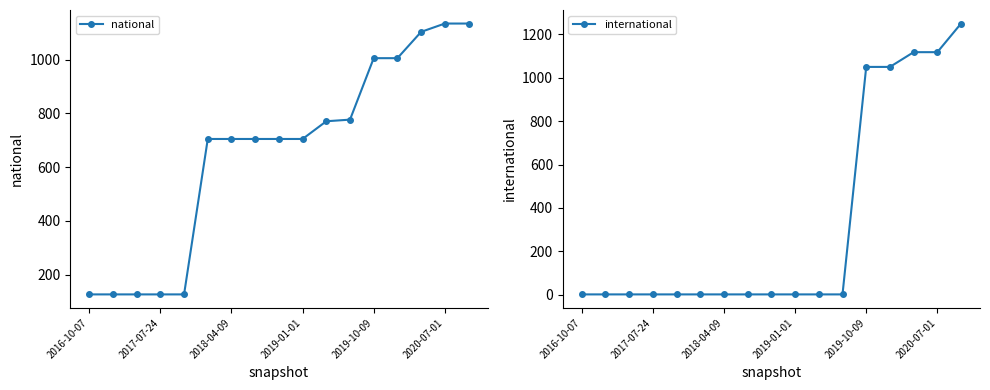

What is the sum of all national values?

11089